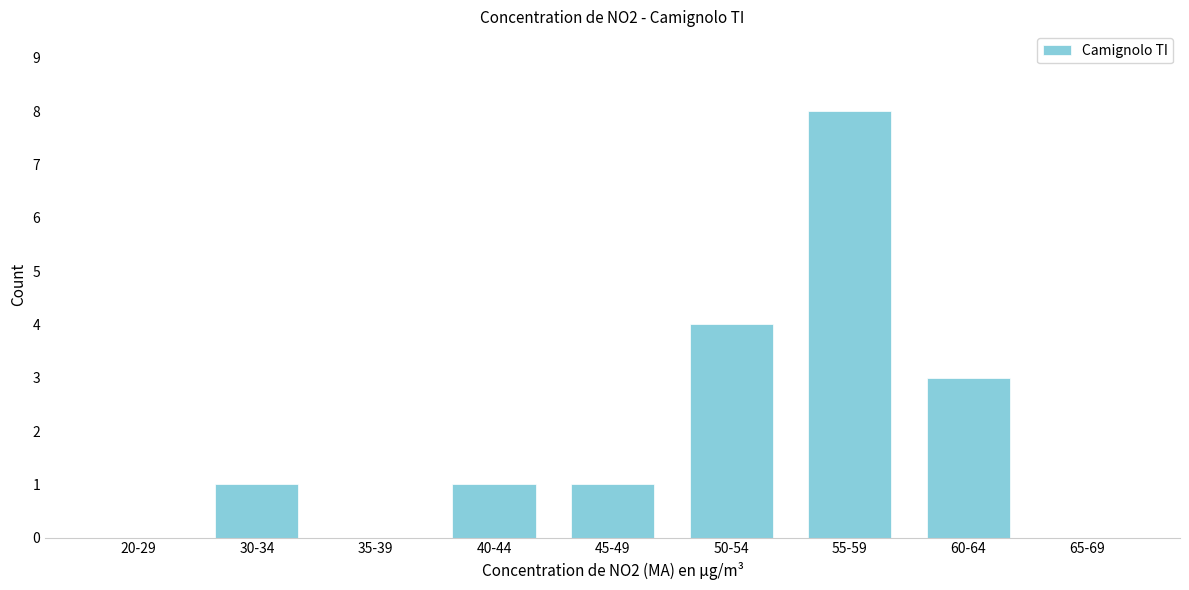

Reading left to right, list all the values displayed in this chart.

20-29=0	30-34=1	35-39=0	40-44=1	45-49=1	50-54=4	55-59=8	60-64=3	65-69=0